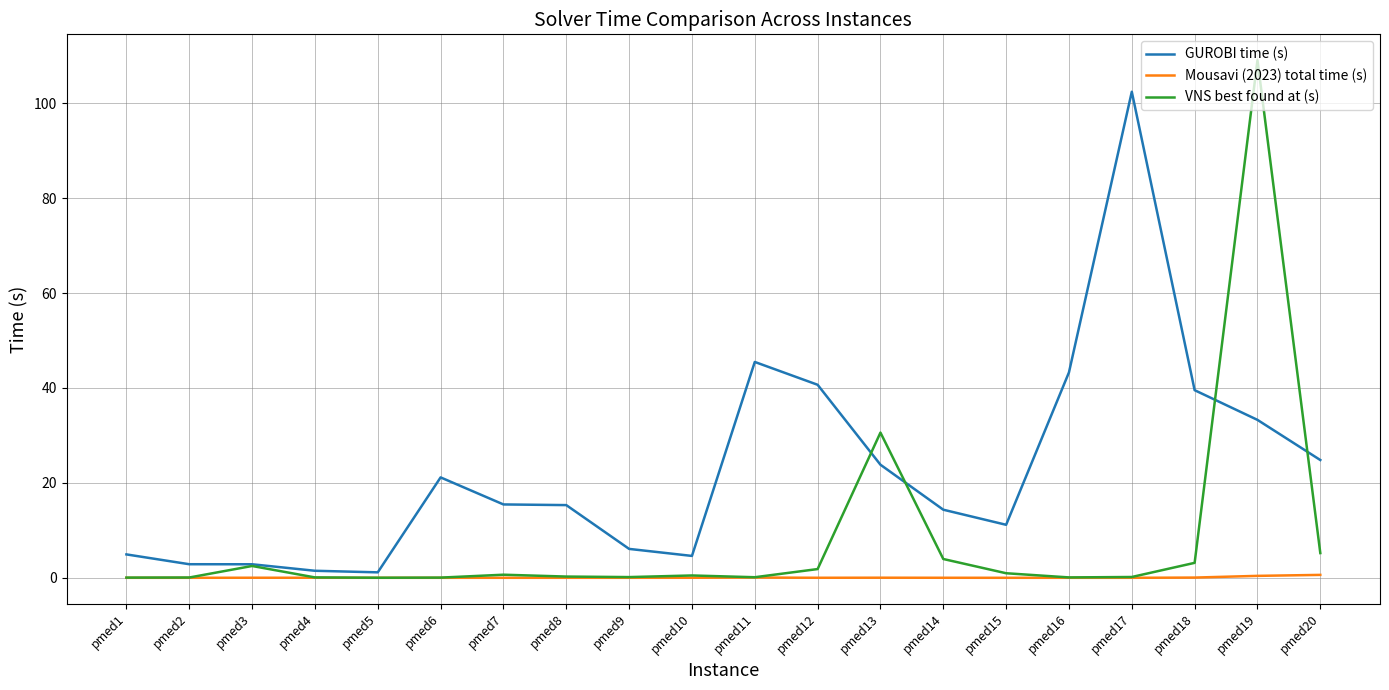

Between pmed5 and pmed16, which series saw the biggest shift?

GUROBI time (s)